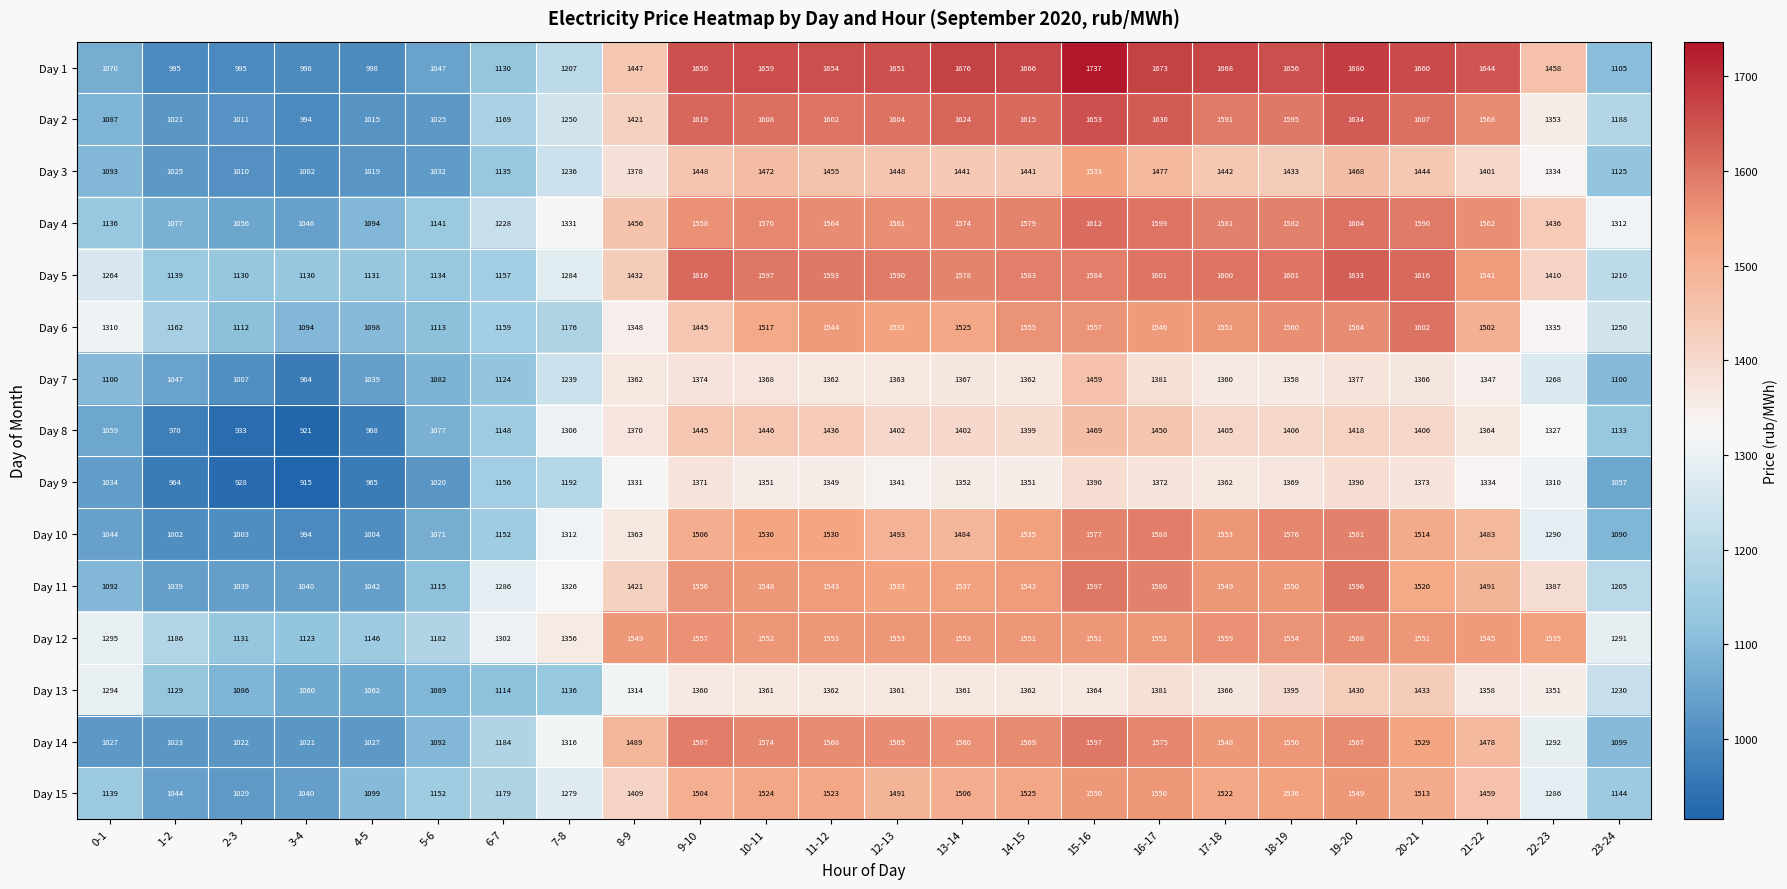

Is the value of Day 8 at 2-3 greater than the value of Day 7 at 8-9?

No